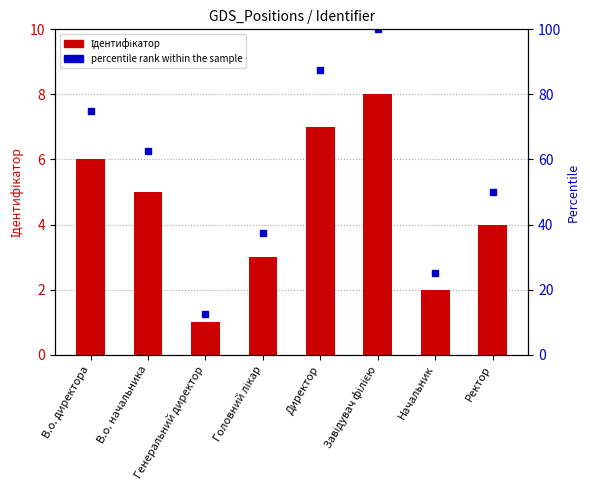

The value of percentile rank within the sample at Начальник is 25.0. True or false?

True